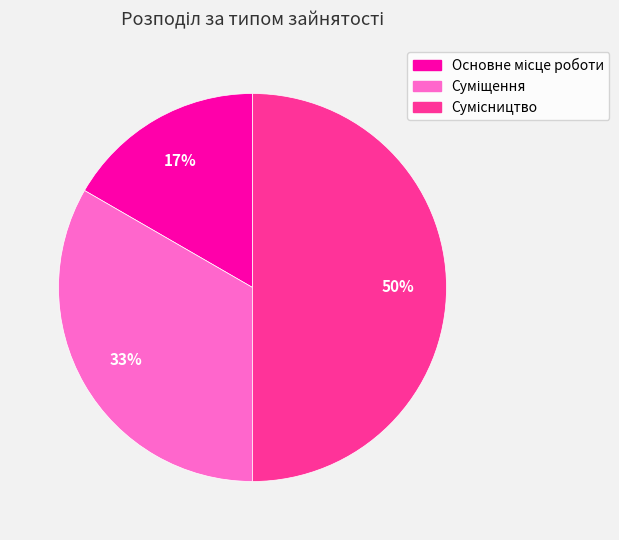

To the nearest percent, what is the average slice percentage?

33%